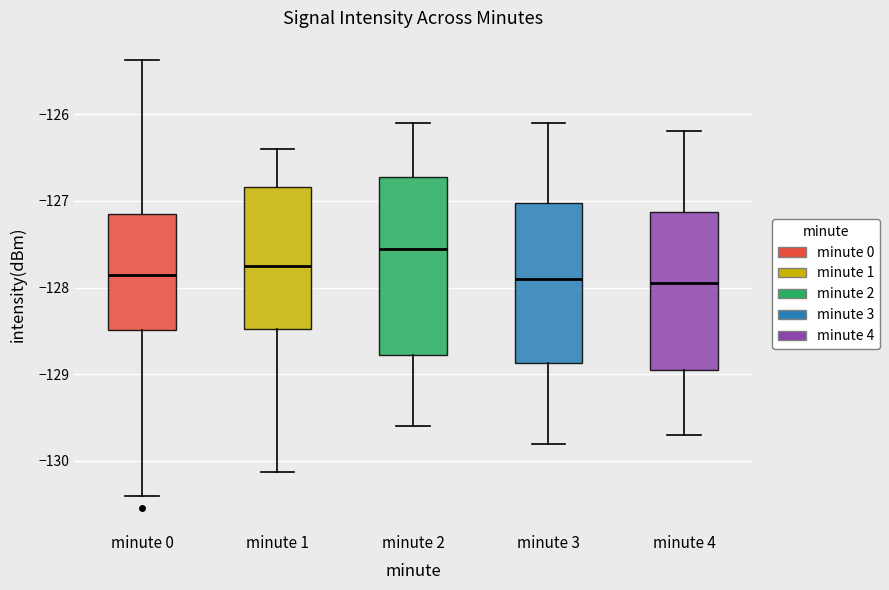

Where is the upper edge of the box for minute 2 on the y-axis? The values are not printed on the chart, so give them approximately, as read against the axis.

-126.7